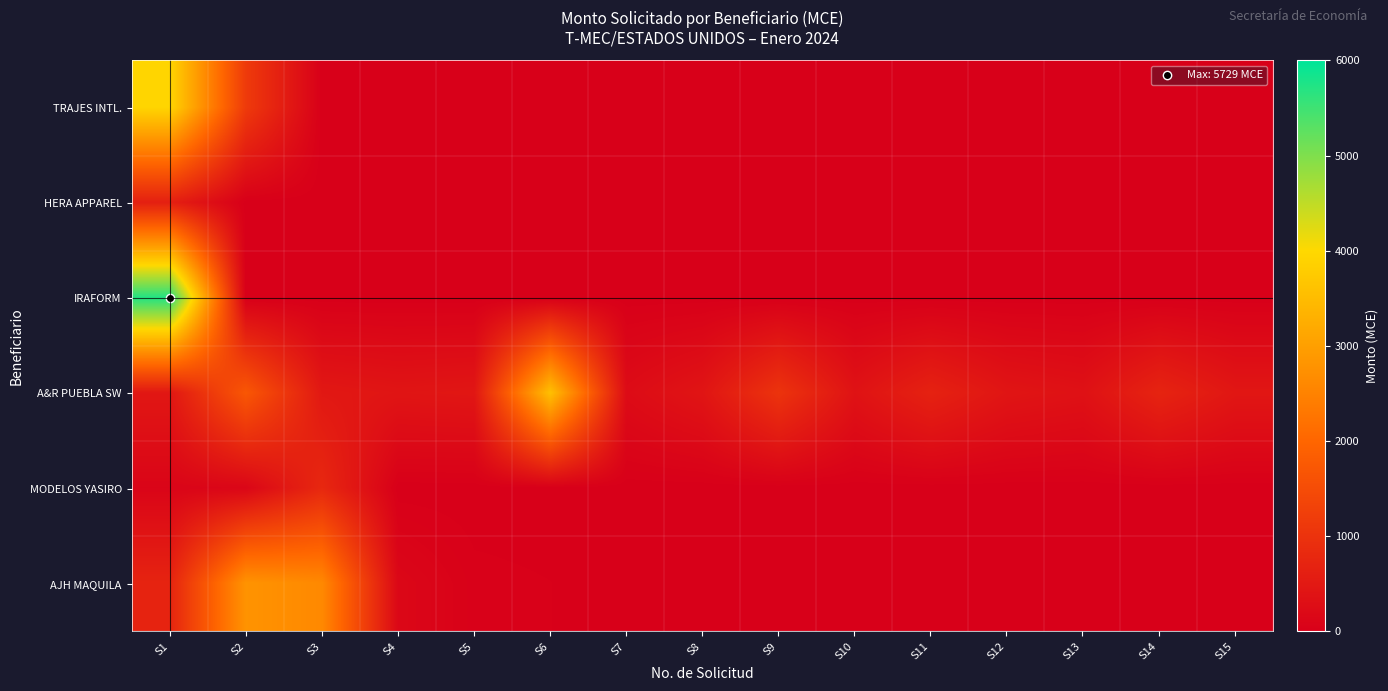

What is the total value across all series at S1?

11574